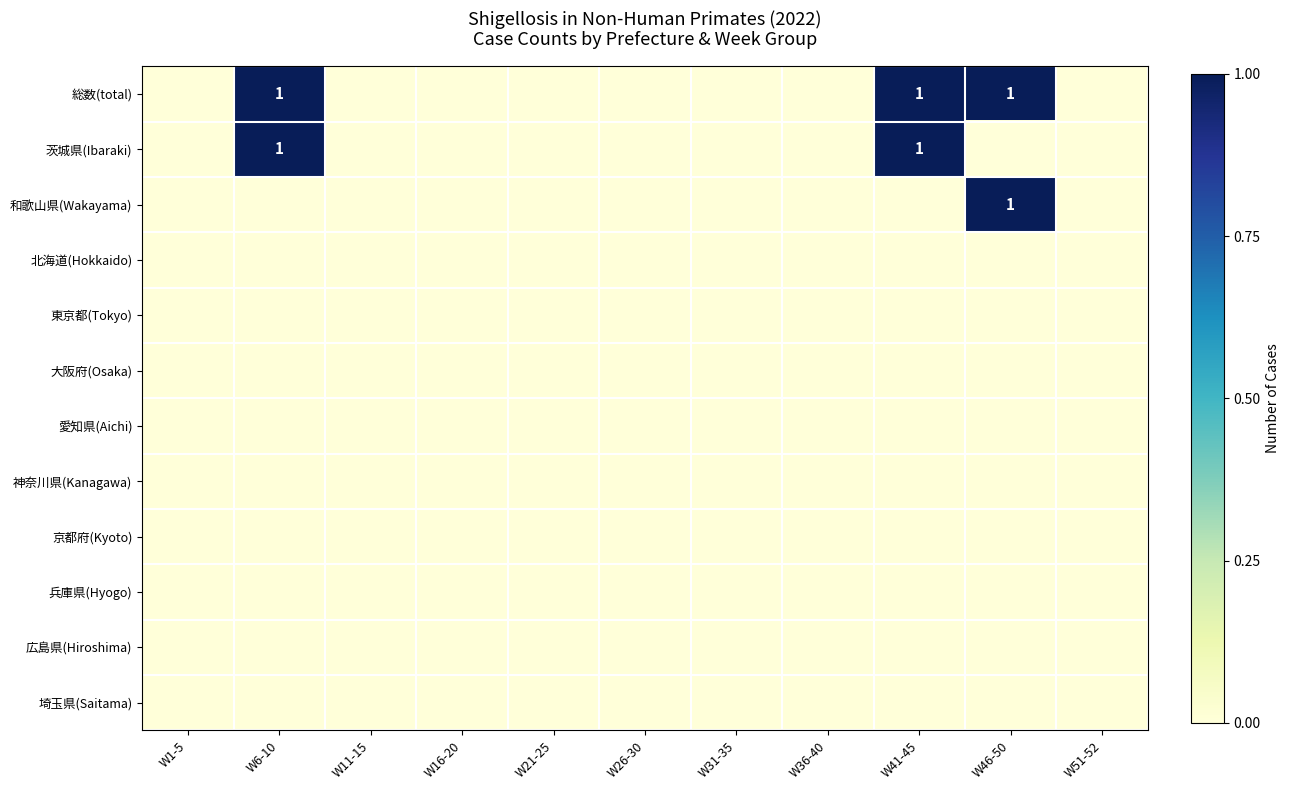

Which category has the lowest value in the 広島県(Hiroshima) series?

W1-5